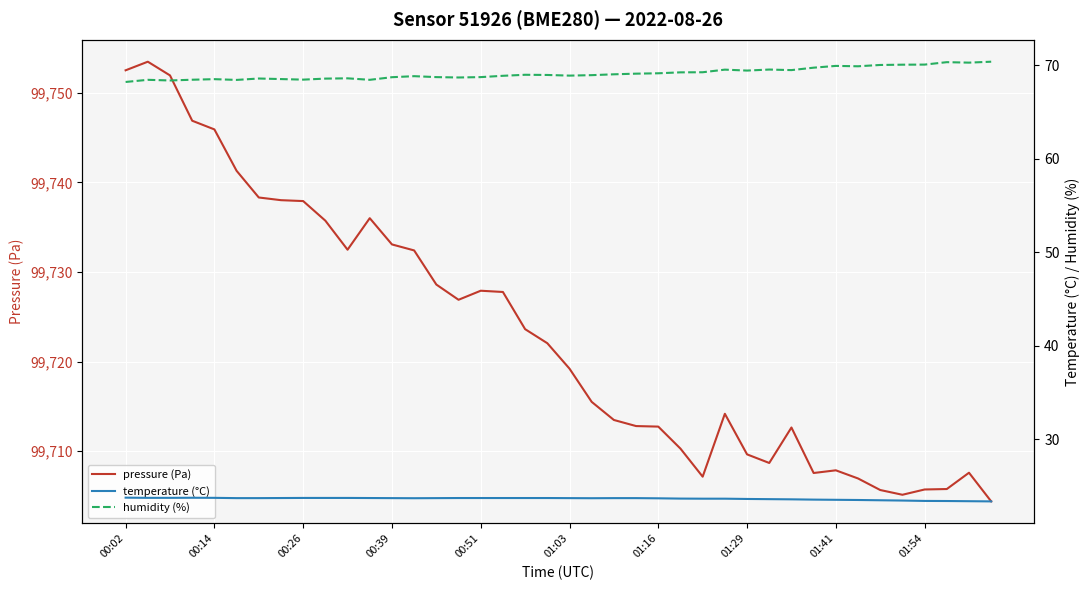

True or false: humidity (%) and pressure (Pa) intersect in this chart.

False